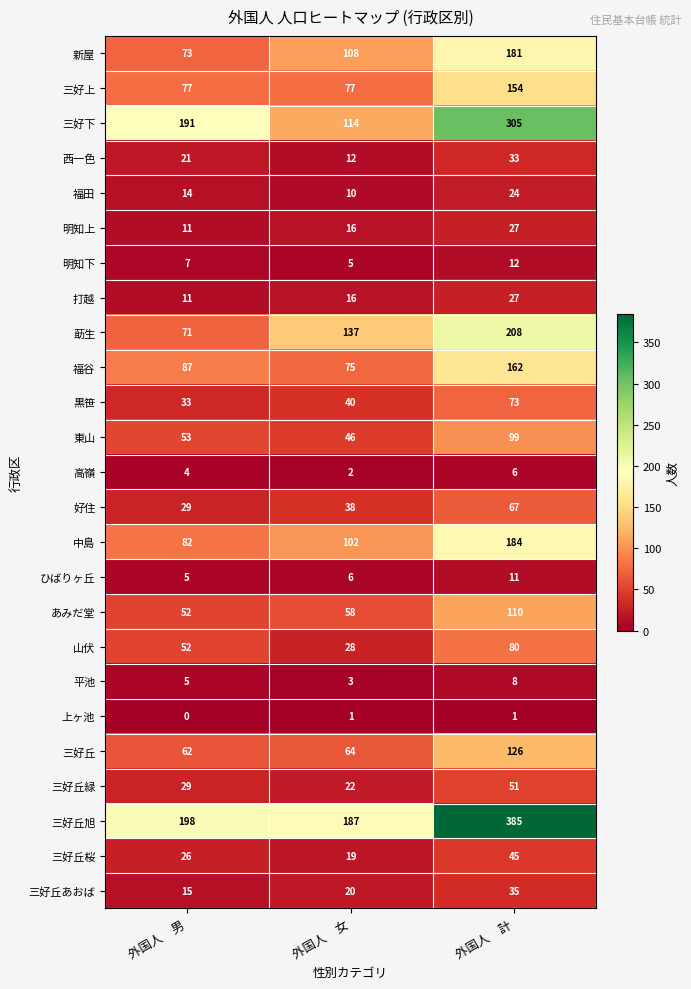

At how many categories does at least one series exceed 298?

1